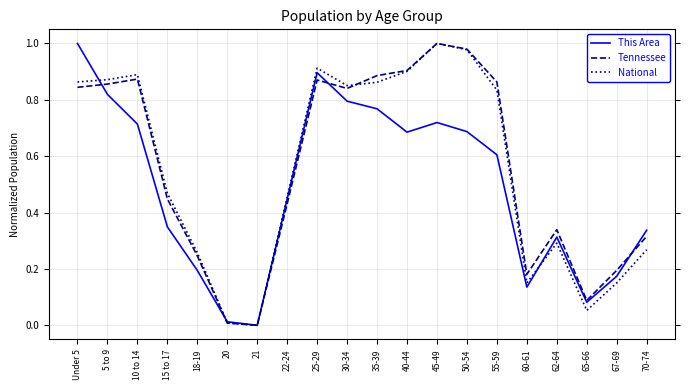

Is it true that Tennessee equals 0.2 at 18-19?

True